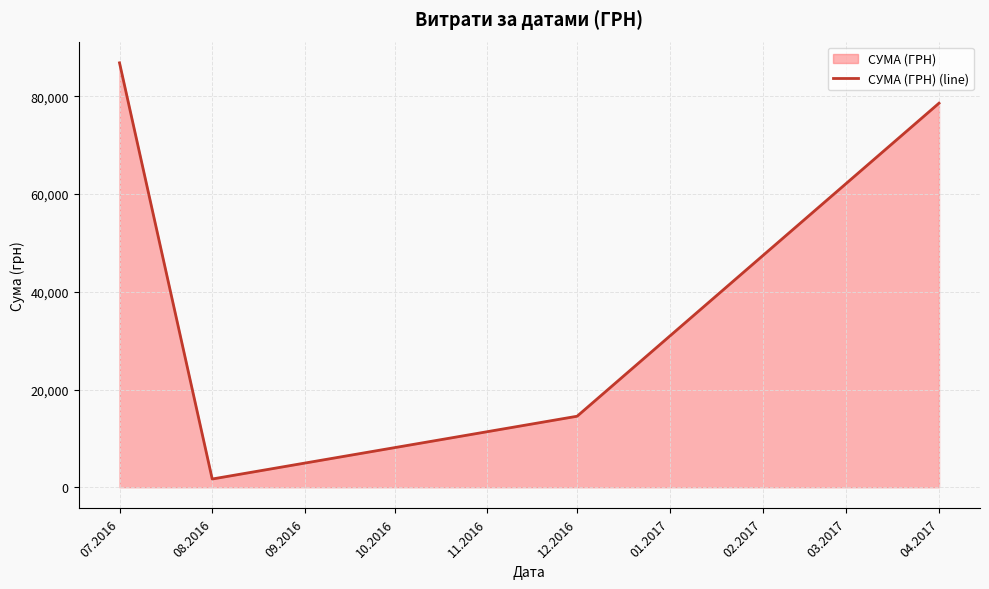

How many interior local valleys (lower than both neighbors) does the data have?

1